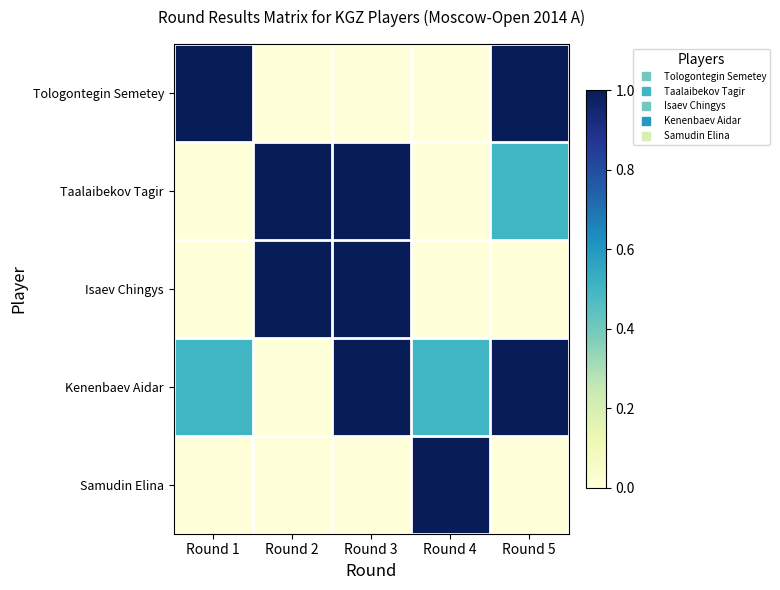

Reading left to right, what are all the values shown in this chart?

Tologontegin Semetey: Round 1=1.0	Round 2=0.0	Round 3=0.0	Round 4=0.0	Round 5=1.0
Taalaibekov Tagir: Round 1=0.0	Round 2=1.0	Round 3=1.0	Round 4=0.0	Round 5=0.5
Isaev Chingys: Round 1=0.0	Round 2=1.0	Round 3=1.0	Round 4=0.0	Round 5=0.0
Kenenbaev Aidar: Round 1=0.5	Round 2=0.0	Round 3=1.0	Round 4=0.5	Round 5=1.0
Samudin Elina: Round 1=0.0	Round 2=0.0	Round 3=0.0	Round 4=1.0	Round 5=0.0